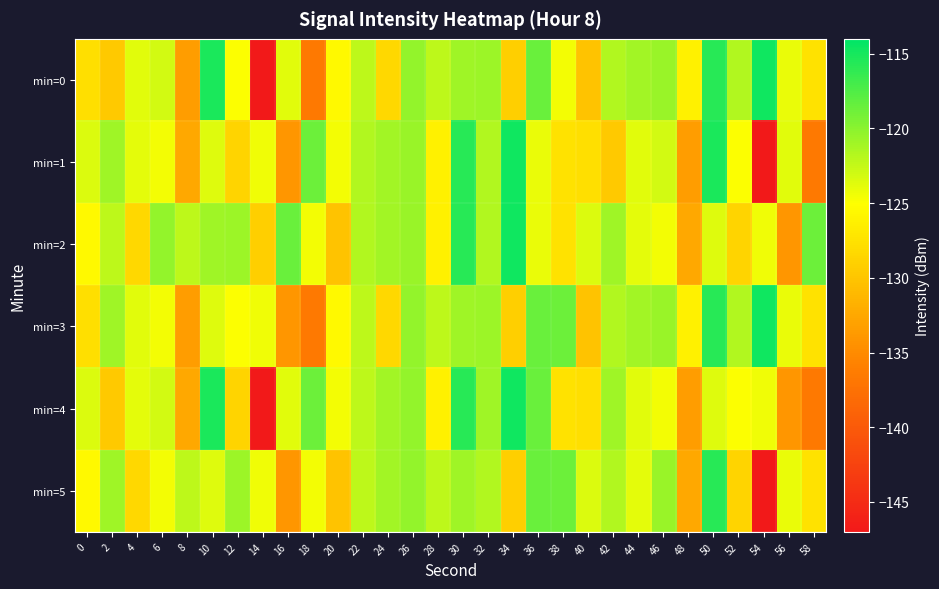

Reading right to left, what are all the values shown in this chart?

min=0: 58=-127.5	56=-124.1	54=-114.7	52=-121.7	50=-115.7	48=-126.2	46=-120.6	44=-121.0	42=-121.7	40=-130.2	38=-124.5	36=-118.6	34=-129.2	32=-120.8	30=-120.8	28=-122.2	26=-120.4	24=-128.3	22=-122.1	20=-125.6	18=-136.6	16=-123.8	14=-147.0	12=-124.8	10=-115.2	8=-133.4	6=-123.1	4=-123.7	2=-129.6	0=-127.7
min=1: 58=-136.6	56=-123.8	54=-147.0	52=-124.8	50=-115.2	48=-133.4	46=-123.1	44=-123.7	42=-129.6	40=-127.7	38=-127.5	36=-124.1	34=-114.7	32=-121.7	30=-115.7	28=-126.2	26=-120.6	24=-121.0	22=-121.7	20=-124.5	18=-118.7	16=-134.0	14=-124.4	12=-128.6	10=-123.6	8=-132.5	6=-124.5	4=-123.8	2=-120.9	0=-123.5
min=2: 58=-118.7	56=-134.0	54=-124.4	52=-128.6	50=-123.6	48=-132.5	46=-124.5	44=-123.8	42=-120.9	40=-123.5	38=-127.5	36=-124.1	34=-114.7	32=-121.7	30=-115.7	28=-126.2	26=-120.6	24=-121.0	22=-121.7	20=-130.2	18=-124.5	16=-118.6	14=-129.2	12=-120.8	10=-120.8	8=-122.2	6=-120.4	4=-128.3	2=-122.1	0=-125.6
min=3: 58=-127.5	56=-124.1	54=-114.7	52=-121.7	50=-115.7	48=-126.2	46=-120.6	44=-121.0	42=-121.7	40=-130.2	38=-118.7	36=-118.6	34=-129.2	32=-120.8	30=-120.8	28=-122.2	26=-120.4	24=-128.3	22=-122.1	20=-125.6	18=-136.6	16=-134.0	14=-124.4	12=-124.8	10=-123.6	8=-133.4	6=-124.5	4=-123.7	2=-120.9	0=-127.7
min=4: 58=-136.6	56=-134.0	54=-124.4	52=-124.8	50=-123.6	48=-133.4	46=-124.5	44=-123.7	42=-120.9	40=-127.7	38=-127.5	36=-118.6	34=-114.7	32=-120.8	30=-115.7	28=-126.2	26=-120.4	24=-121.0	22=-122.1	20=-124.5	18=-118.7	16=-123.8	14=-147.0	12=-128.6	10=-115.2	8=-132.5	6=-123.1	4=-123.8	2=-129.6	0=-123.5
min=5: 58=-127.5	56=-124.1	54=-147.0	52=-128.6	50=-115.7	48=-132.5	46=-120.6	44=-123.8	42=-121.7	40=-123.5	38=-118.7	36=-118.6	34=-129.2	32=-121.7	30=-120.8	28=-122.2	26=-120.4	24=-121.0	22=-122.1	20=-130.2	18=-124.5	16=-134.0	14=-124.4	12=-120.8	10=-123.6	8=-122.2	6=-124.5	4=-128.3	2=-120.9	0=-125.6